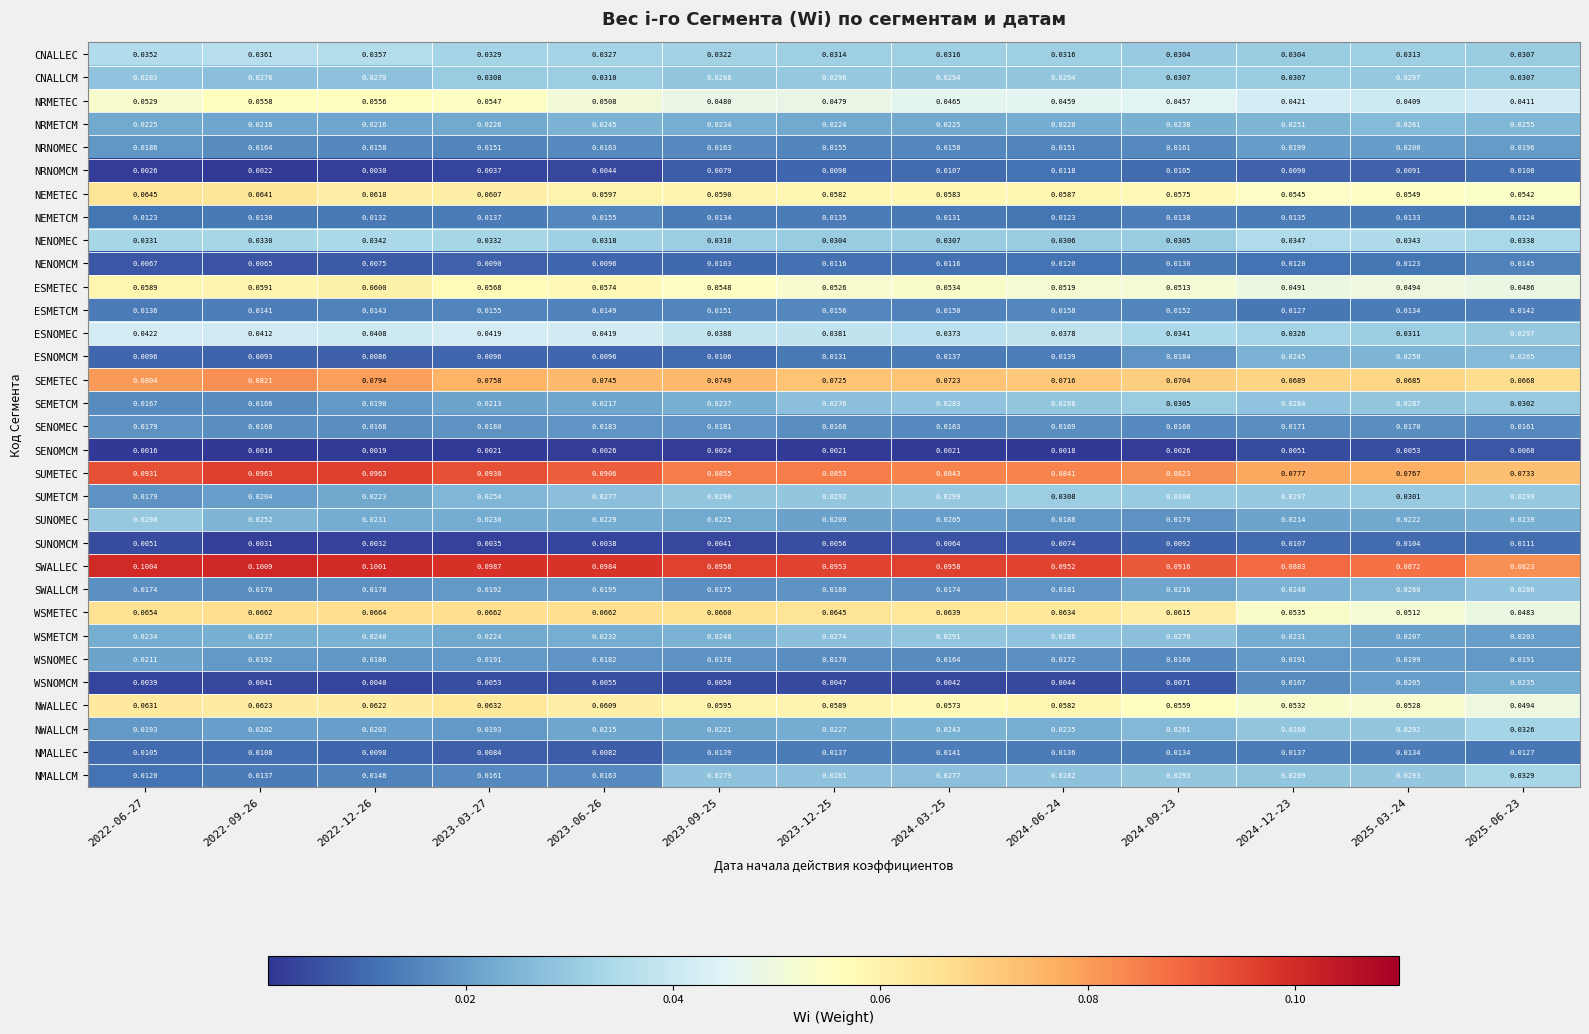

Which series has the largest total across all categories?

SWALLEC